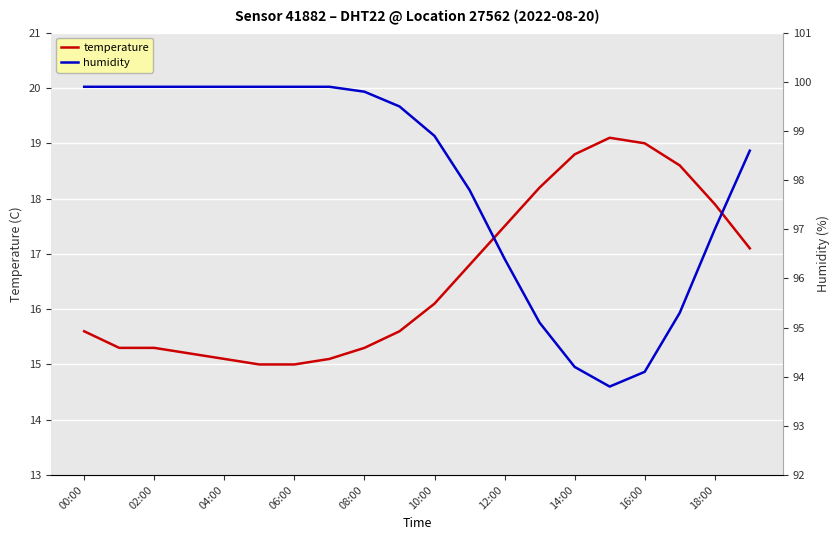

Is this an area chart (filled region under the line)?

No